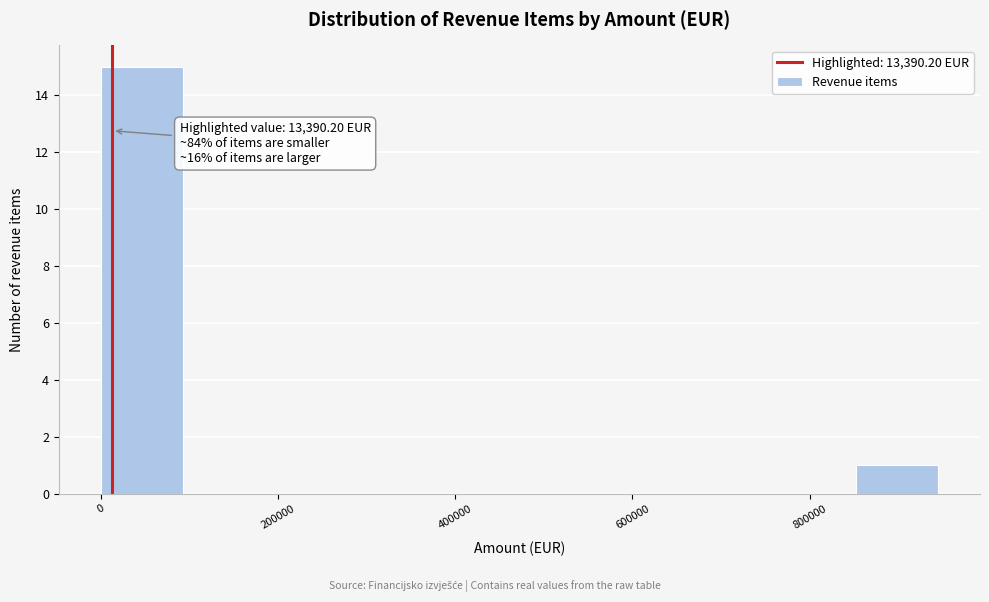

Over which range of the x-axis is the bar tallest?

0 to 100000